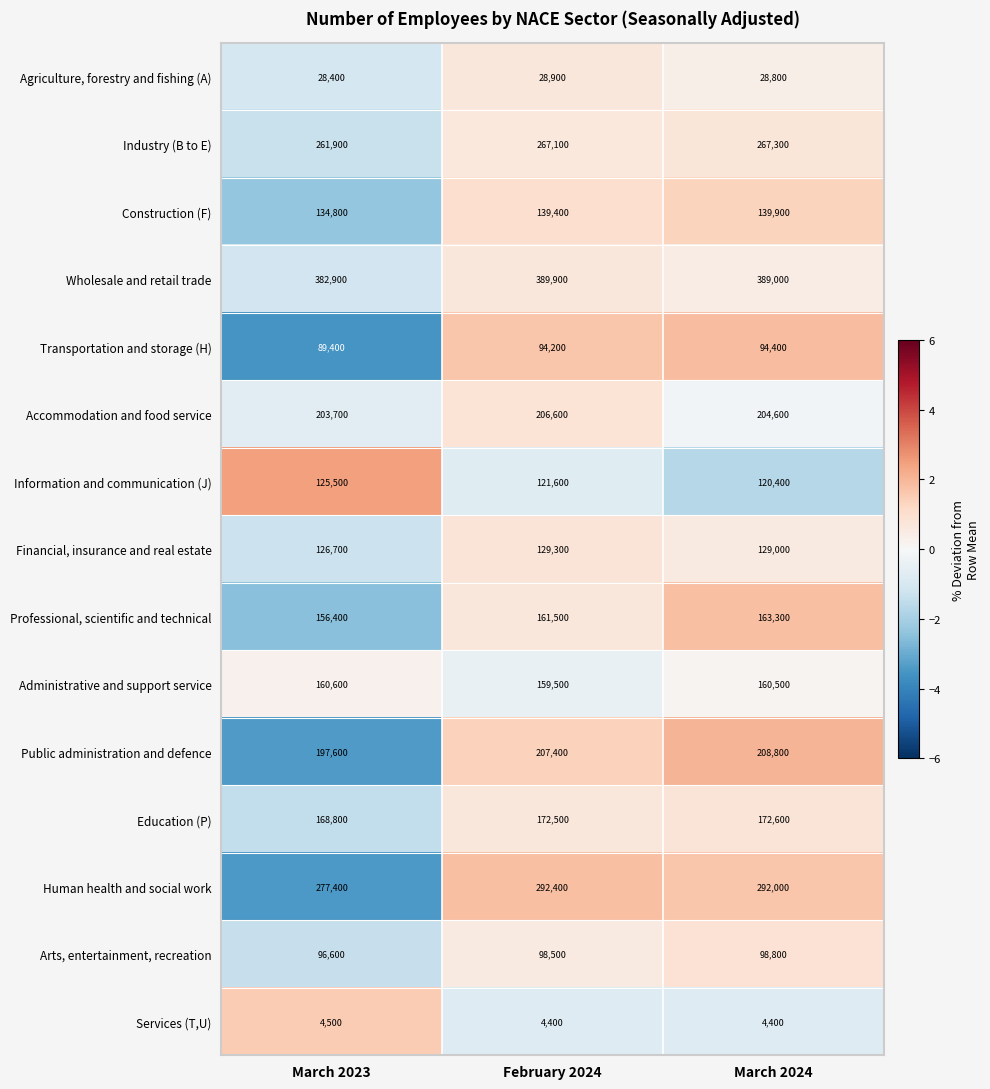

Which series changed the most between March 2023 and February 2024?

Human health and social work